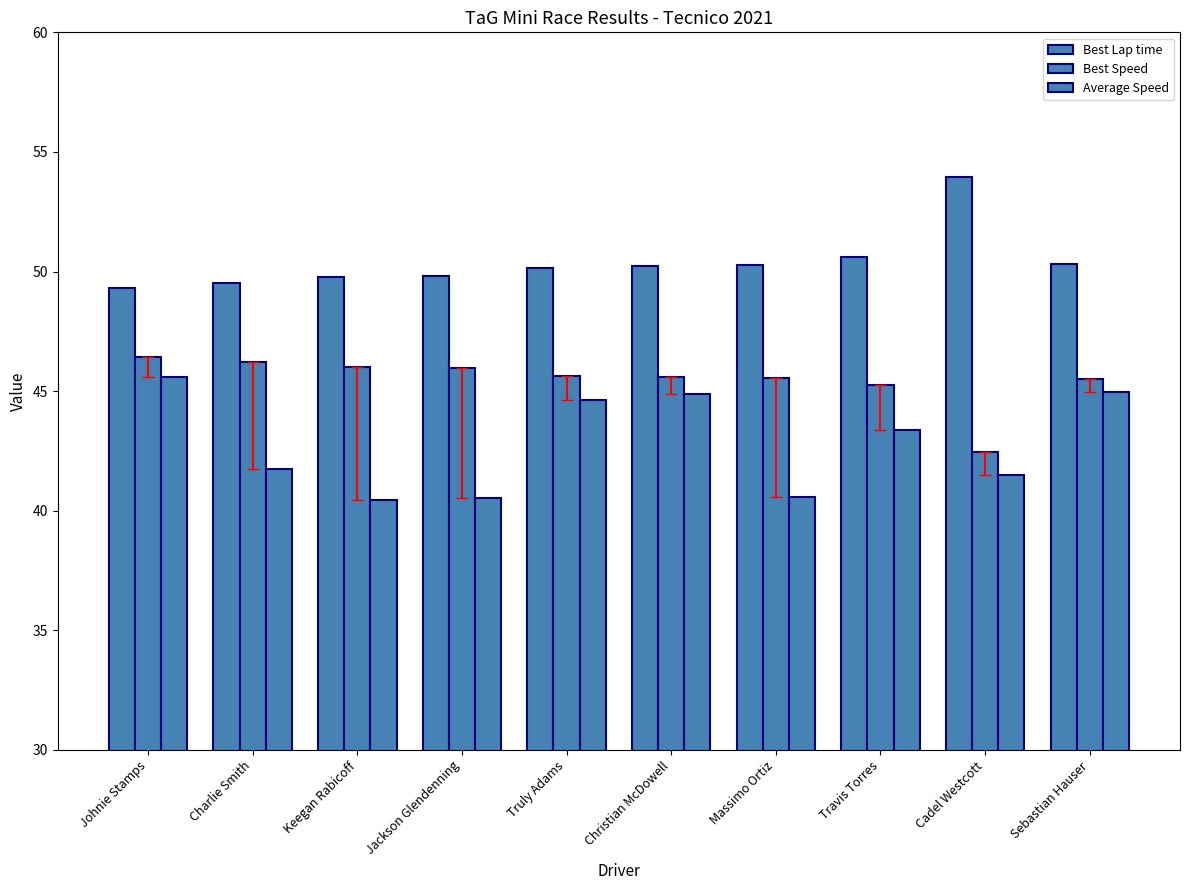

How many data points in Best Speed are above 45?

9